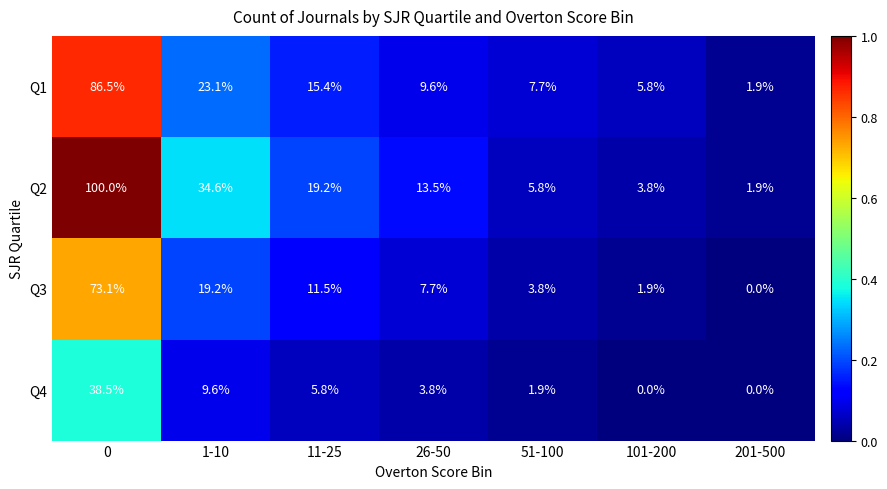

Which series changed the most between 11-25 and 201-500?

Q2